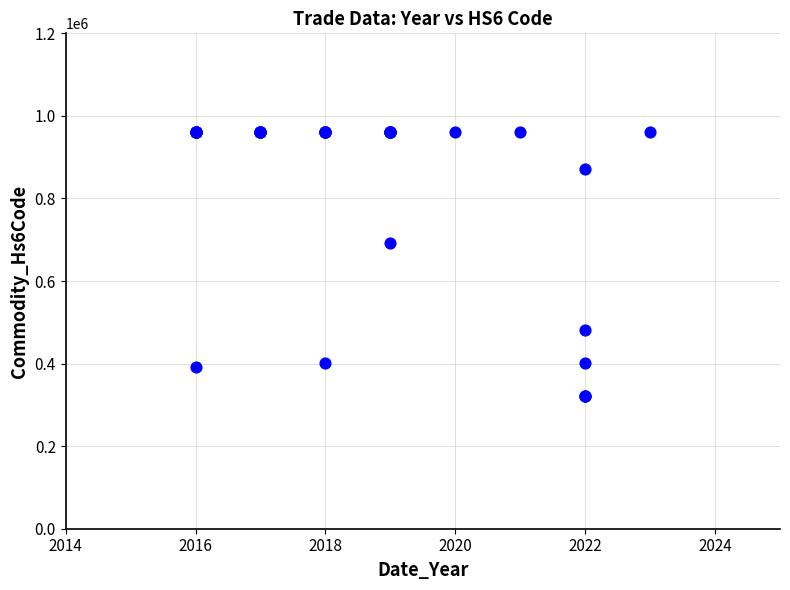

What Y value in the scatter plot is closest to 641345?

691110